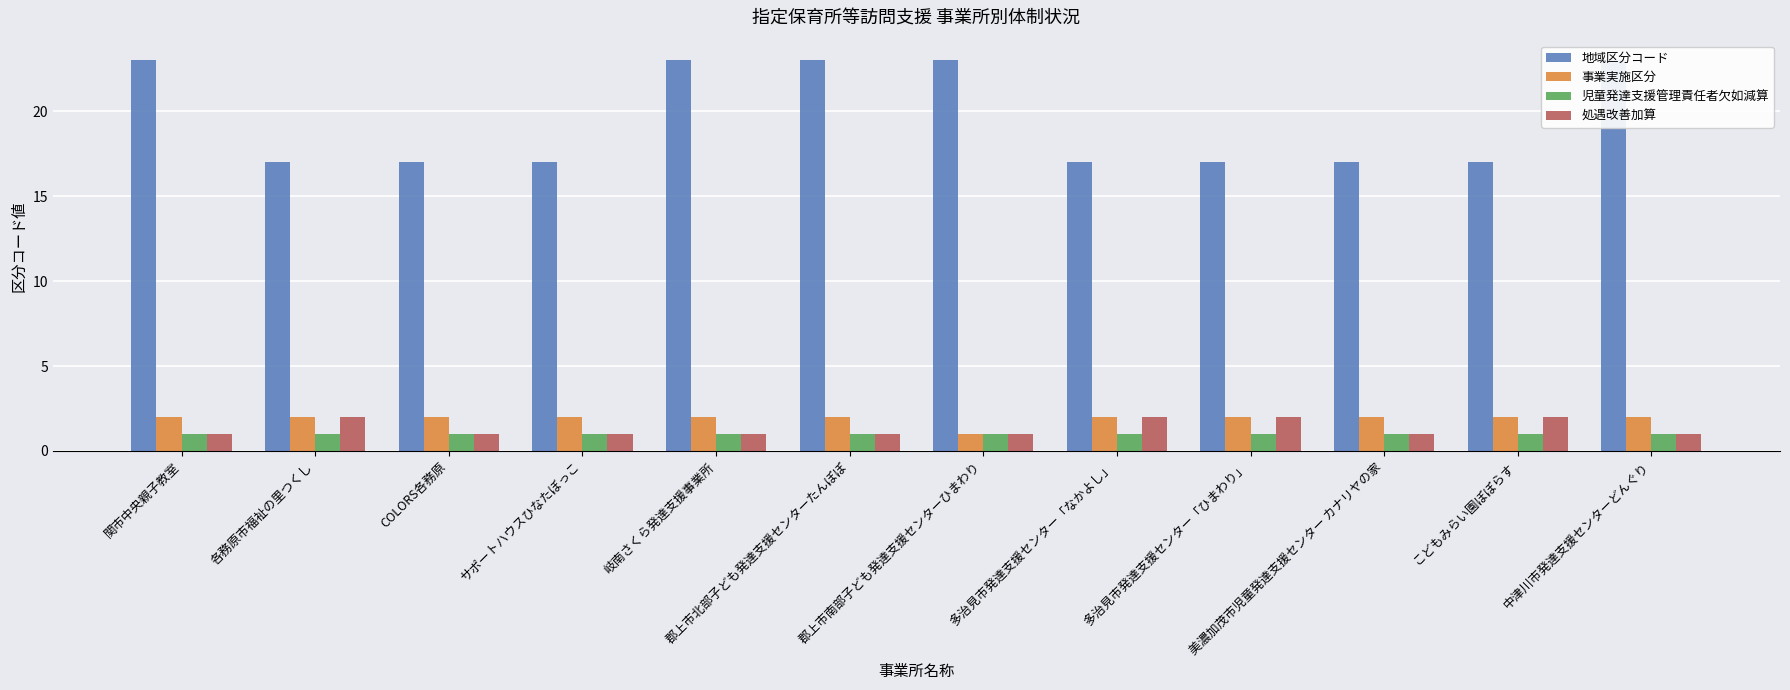

True or false: 児童発達支援管理責任者欠如減算 has a value of 1 at COLORS各務原.

False